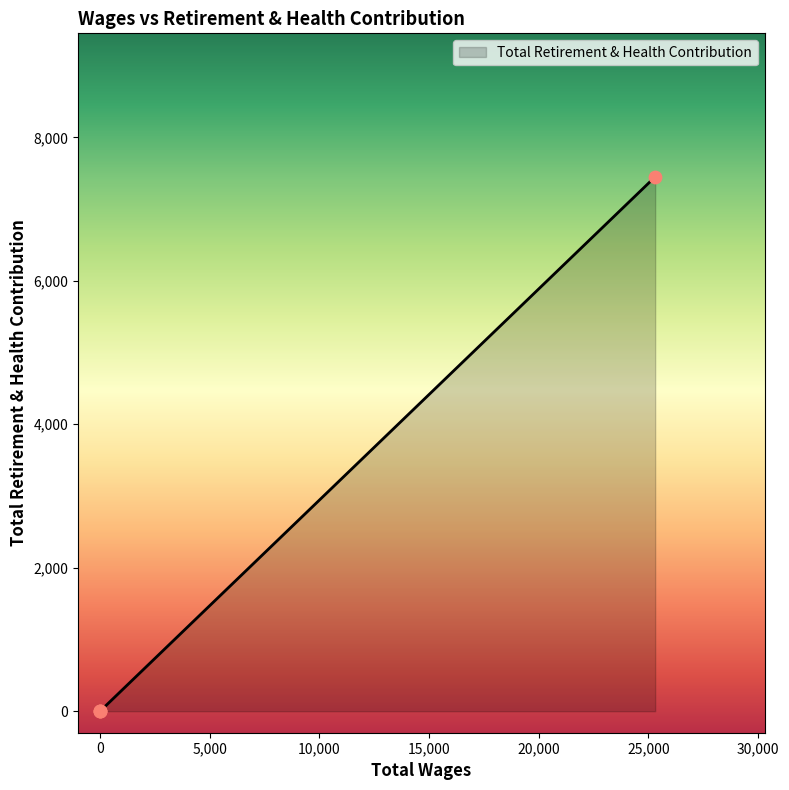

What is the change in value from 25308.0 to 0.0?

-7450